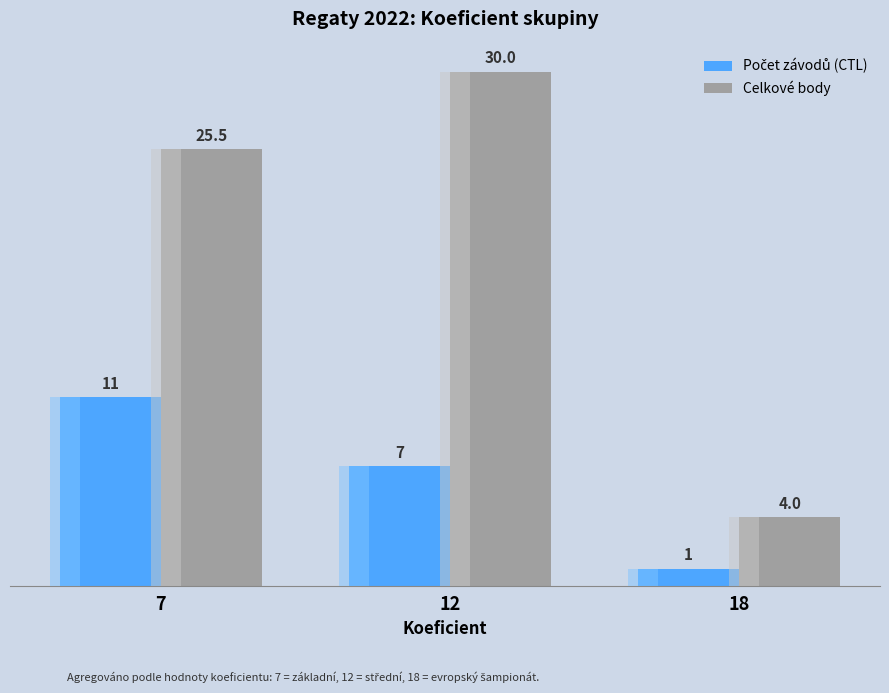

Rank the series at 7 from lowest to highest value.

Počet závodů (CTL), Celkové body